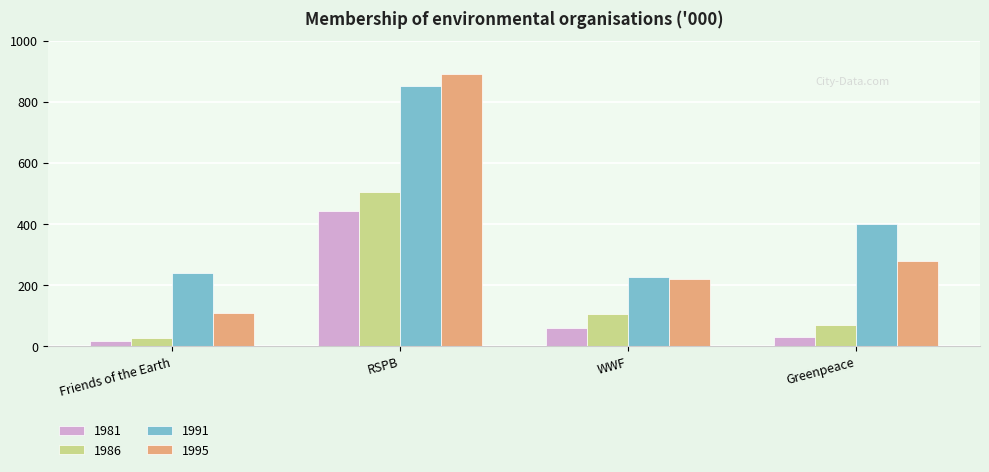

What is the total value across all series at Greenpeace?

779